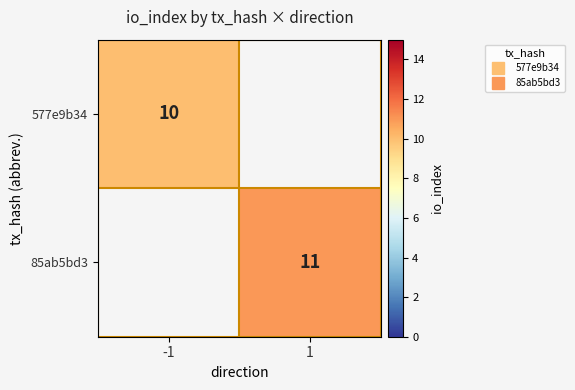

Count the number of categories in the chart.

2